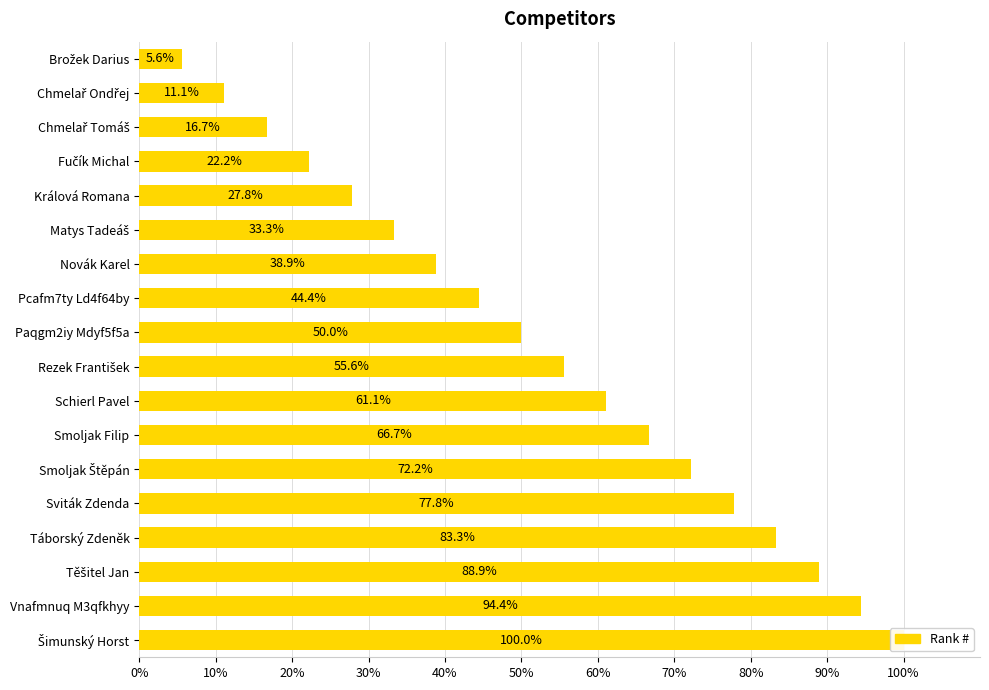

What position from the right is Táborský Zdeněk?

4